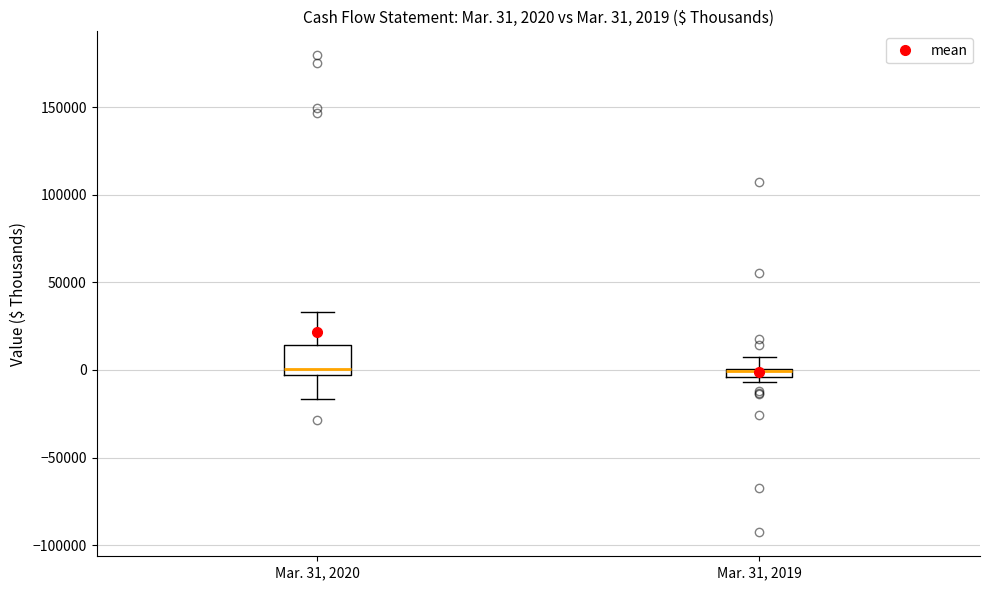

Which box is the tallest, from its lower edge to its upper edge?

Mar. 31, 2020